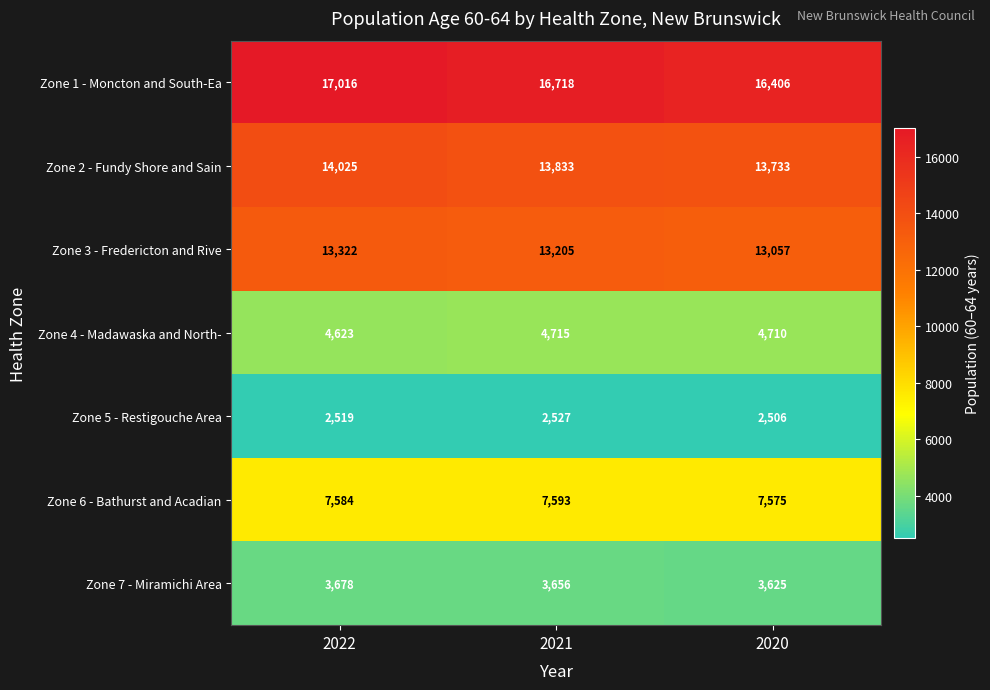

Is the value of Zone 4 - Madawaska and North- at 2022 greater than the value of Zone 6 - Bathurst and Acadian at 2021?

No